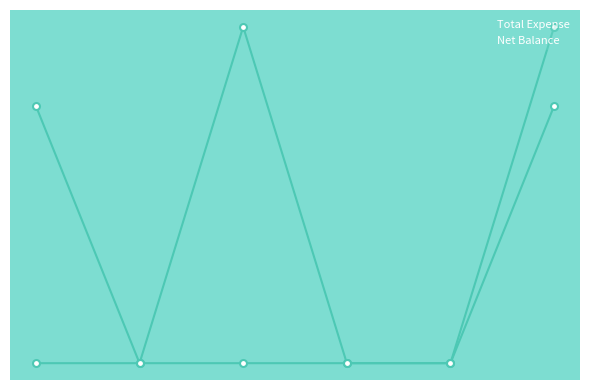

At which category does the chart reach its minimum across all series?

Cheque